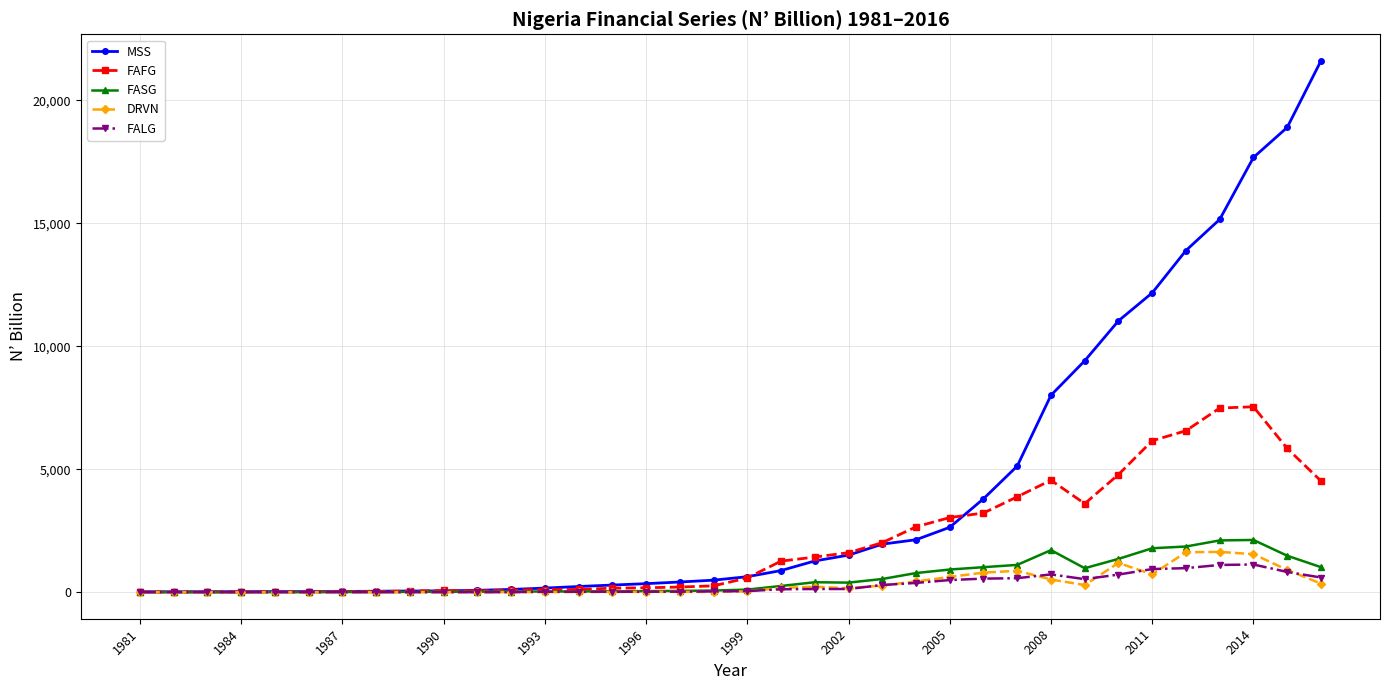

What is the value of the MSS point at the 20th from the left?

878.5